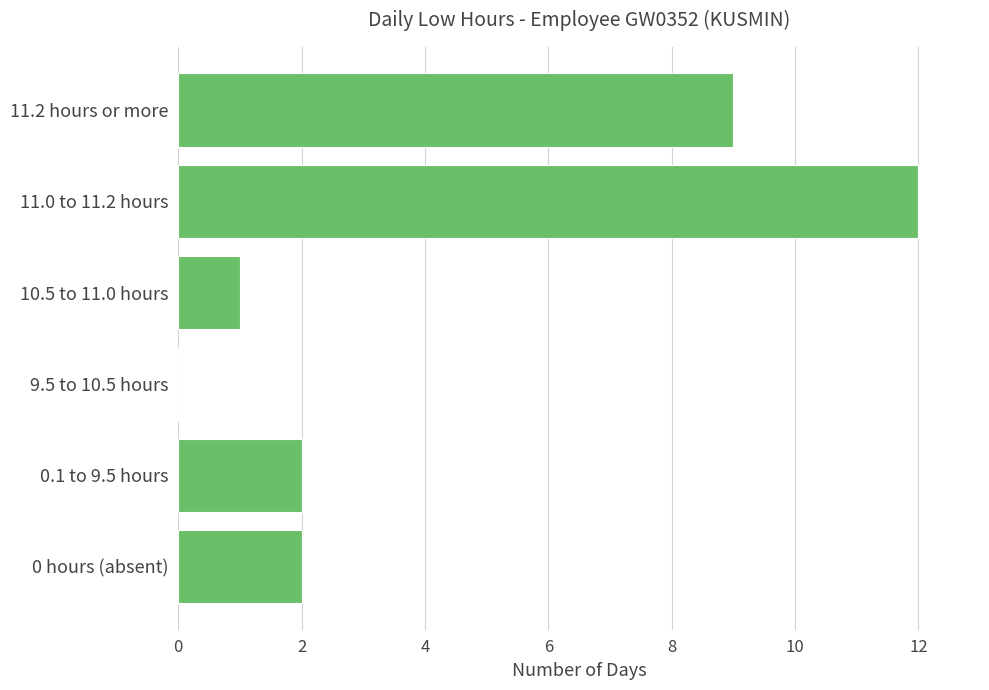

What is the sum of all values?

26